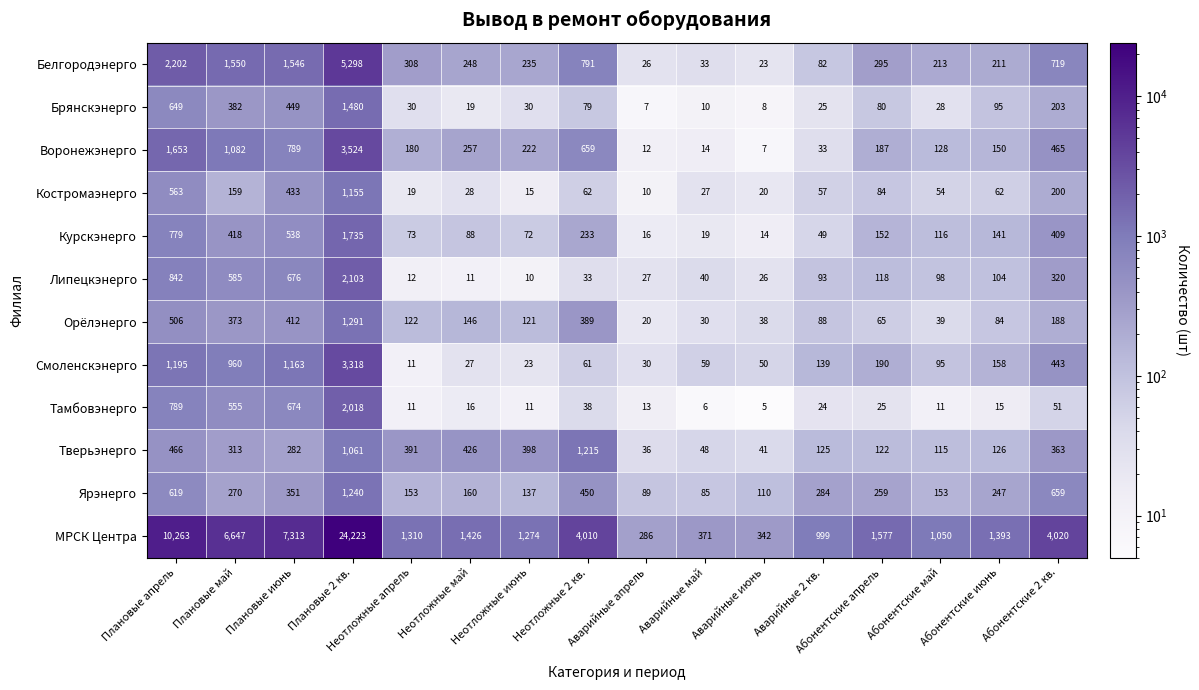

At which category does the chart reach its peak across all series?

Плановые 2 кв.